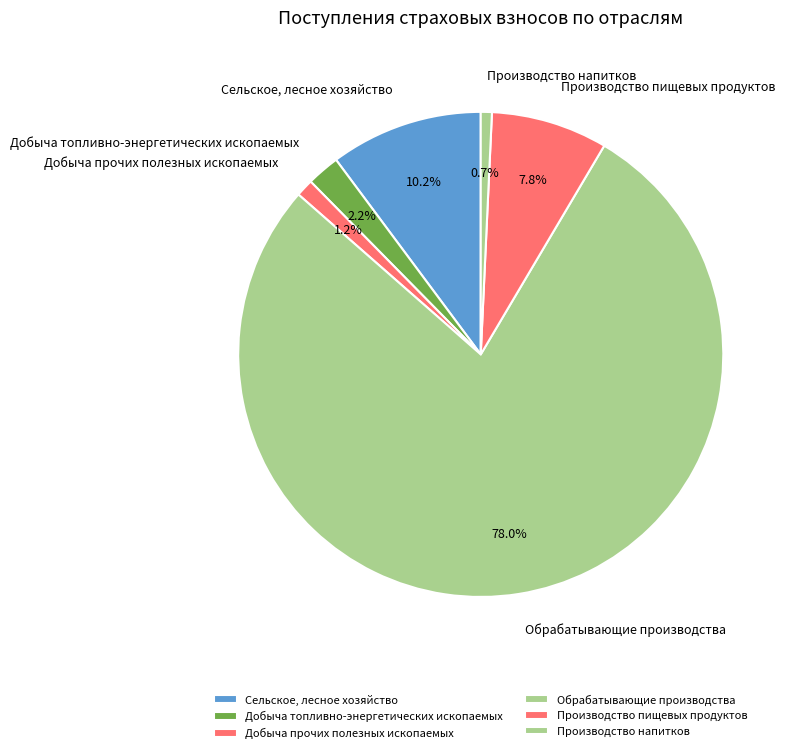

How many segments does this pie chart have?

6